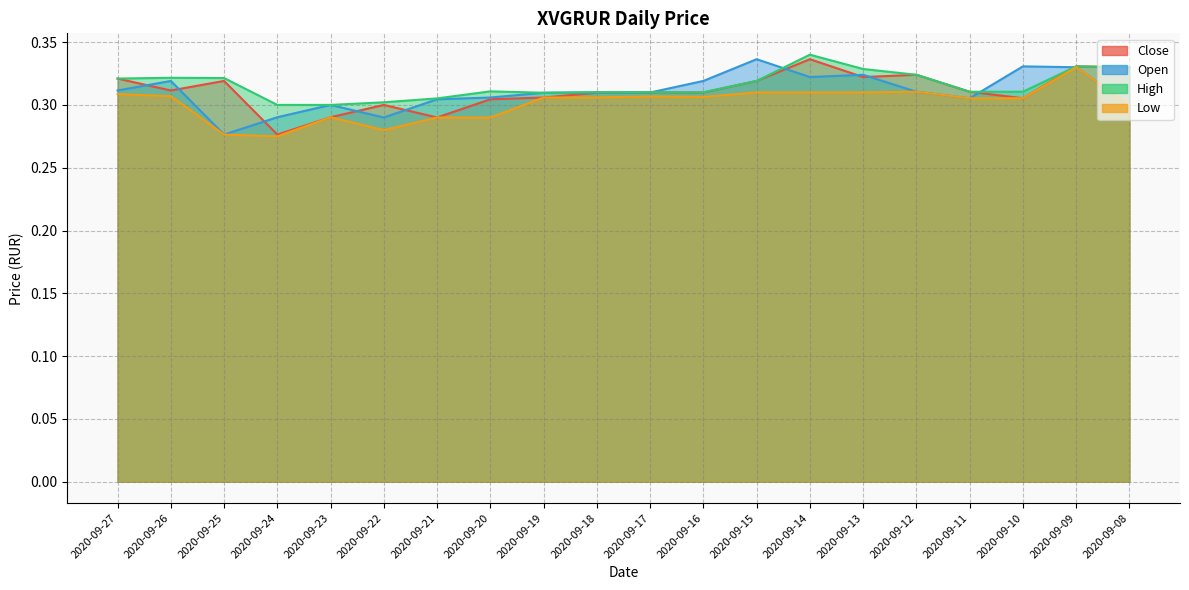

Rank the series at 2020-09-14 from highest to lowest value.

High, Close, Open, Low